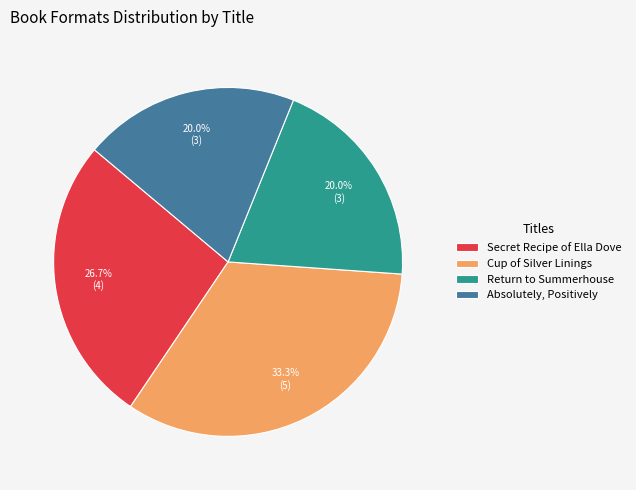

To the nearest percent, what is the difference between the largest and smallest slice percentages?

13%